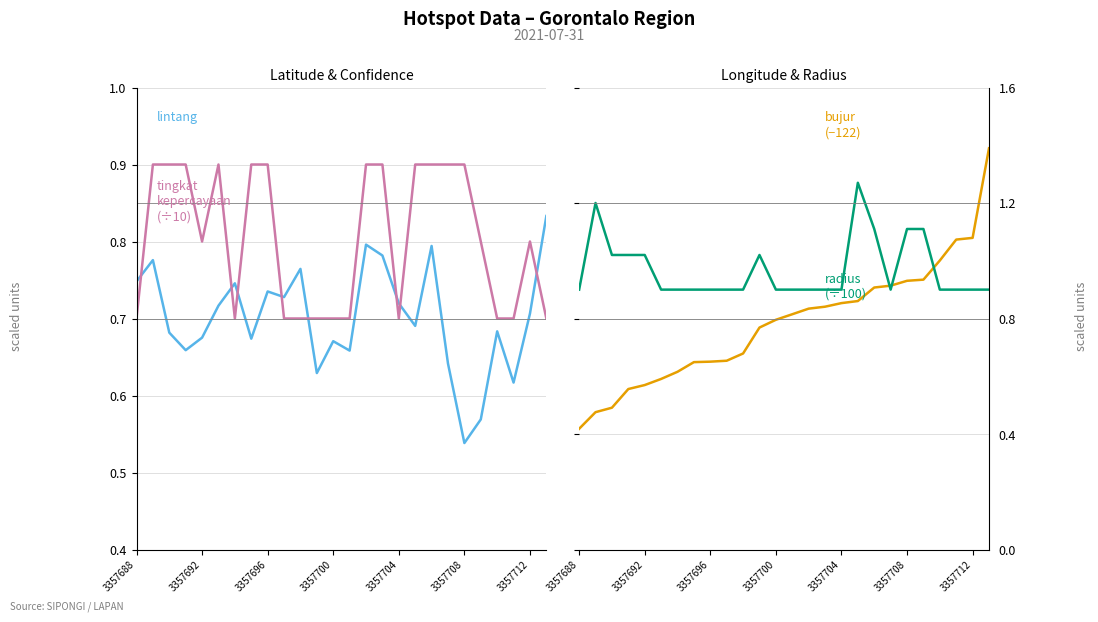

At 9, list the series in order from smallest to largest.

bujur (−122), tingkat kepercayaan (÷10), lintang, radius (÷100)